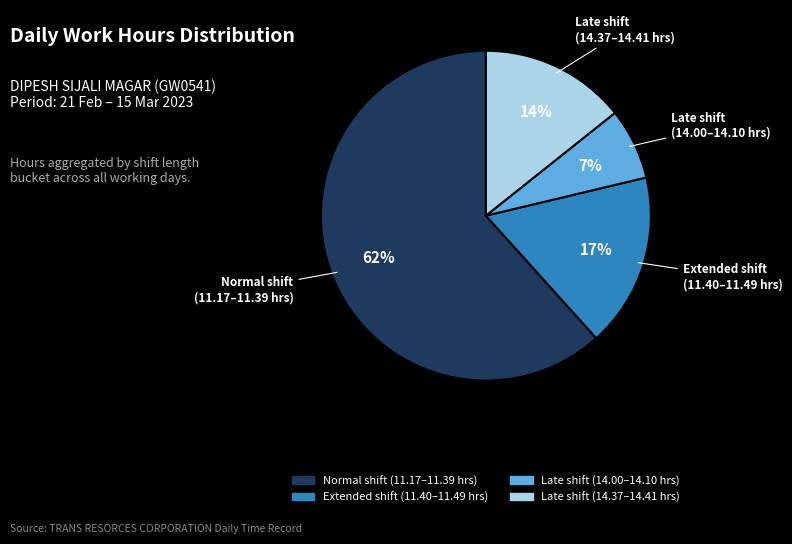

How many slices are in this pie chart?

4